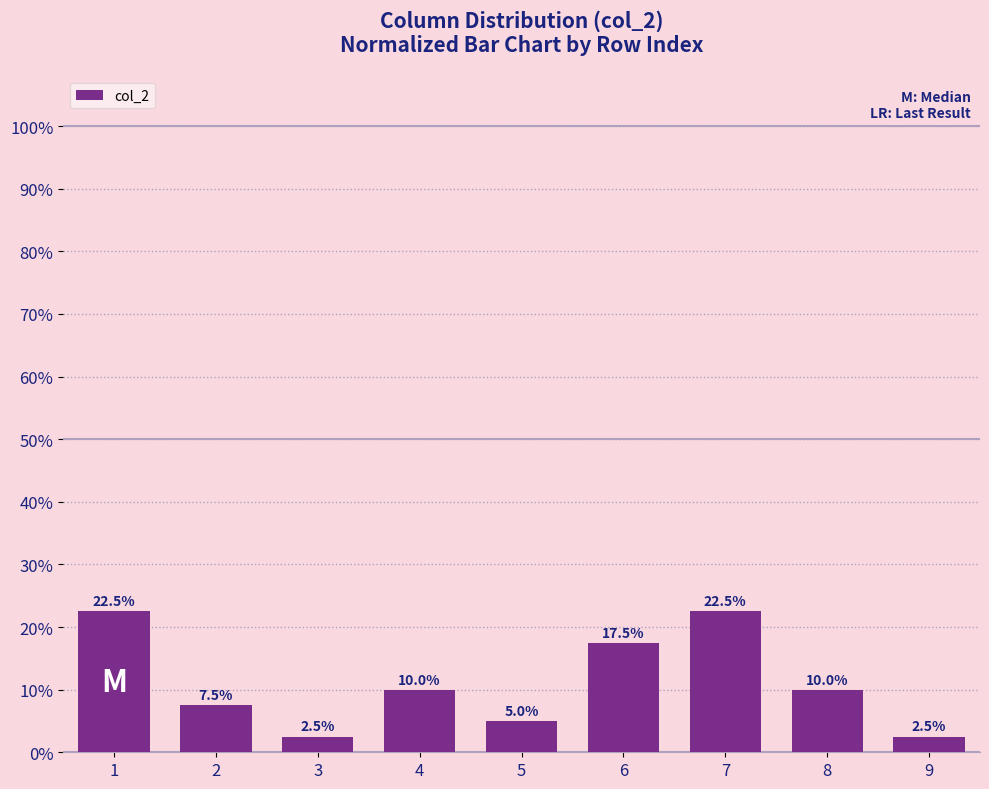

Rank the categories by value from highest to lowest.

1, 7, 6, 4, 8, 2, 5, 3, 9